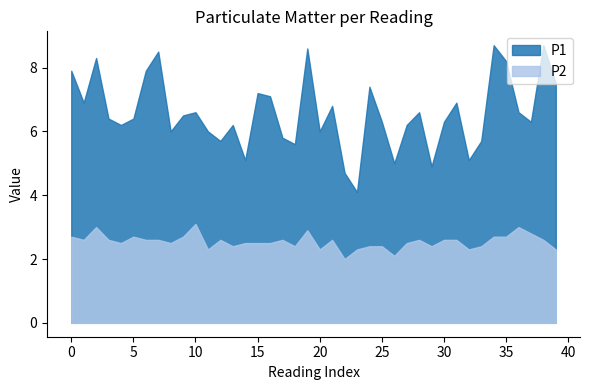

Reading right to left, extract all data points from this chart.

P1: 39=7.5	38=8.7	37=6.3	36=6.6	35=8.2	34=8.7	33=5.7	32=5.1	31=6.9	30=6.3	29=4.9	28=6.6	27=6.2	26=5.0	25=6.3	24=7.4	23=4.1	22=4.7	21=6.8	20=6.0	19=8.6	18=5.6	17=5.8	16=7.1	15=7.2	14=5.1	13=6.2	12=5.7	11=6.0	10=6.6	9=6.5	8=6.0	7=8.5	6=7.9	5=6.4	4=6.2	3=6.4	2=8.3	1=6.9	0=7.9
P2: 39=2.3	38=2.6	37=2.8	36=3.0	35=2.7	34=2.7	33=2.4	32=2.3	31=2.6	30=2.6	29=2.4	28=2.6	27=2.5	26=2.1	25=2.4	24=2.4	23=2.3	22=2.0	21=2.6	20=2.3	19=2.9	18=2.4	17=2.6	16=2.5	15=2.5	14=2.5	13=2.4	12=2.6	11=2.3	10=3.1	9=2.7	8=2.5	7=2.6	6=2.6	5=2.7	4=2.5	3=2.6	2=3.0	1=2.6	0=2.7